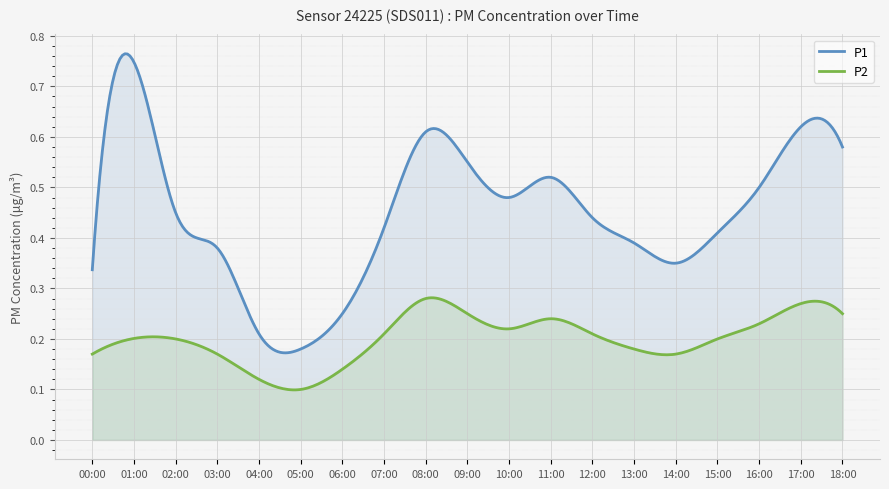

Reading right to left, extract all data points from this chart.

P1: 0.6	0.6	0.5	0.4	0.3	0.4	0.4	0.5	0.5	0.6	0.6	0.4	0.2	0.2	0.2	0.4	0.5	0.7	0.3
P2: 0.2	0.3	0.2	0.2	0.2	0.2	0.2	0.2	0.2	0.2	0.3	0.2	0.1	0.1	0.1	0.2	0.2	0.2	0.2